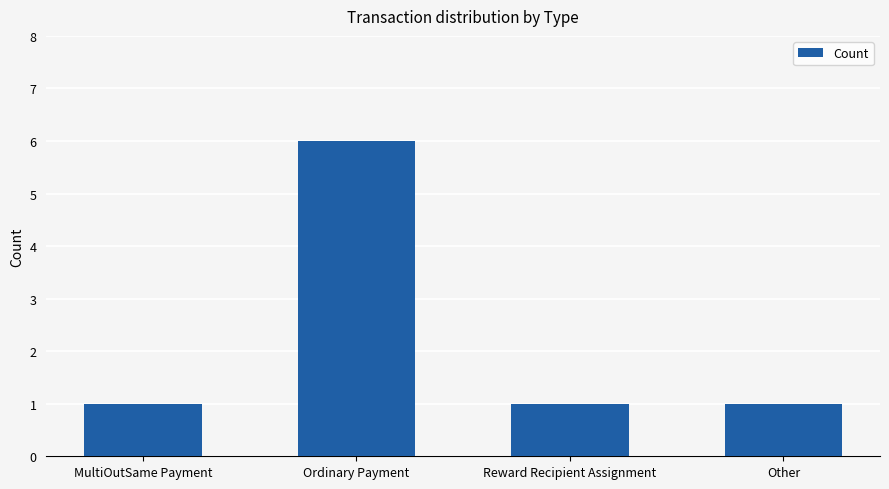

What is the label of the 1st bar from the left?

MultiOutSame Payment